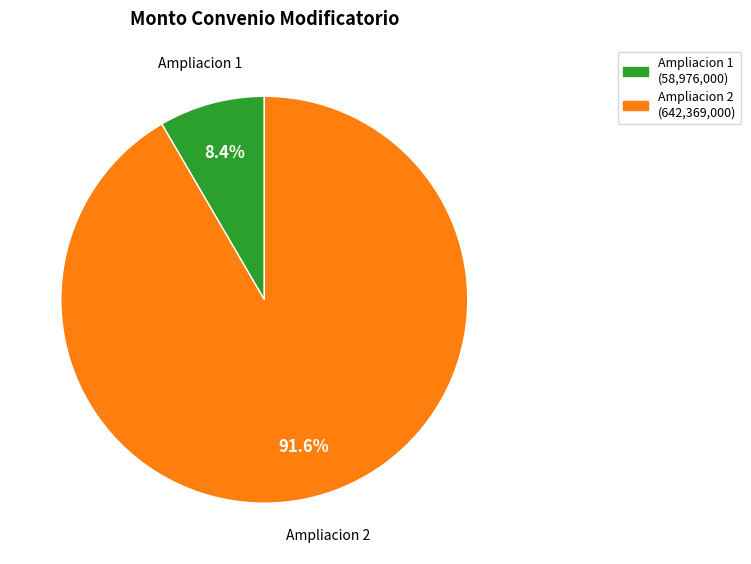

Combined, what portion of the pie is Ampliacion 1 and Ampliacion 2?

100.0%